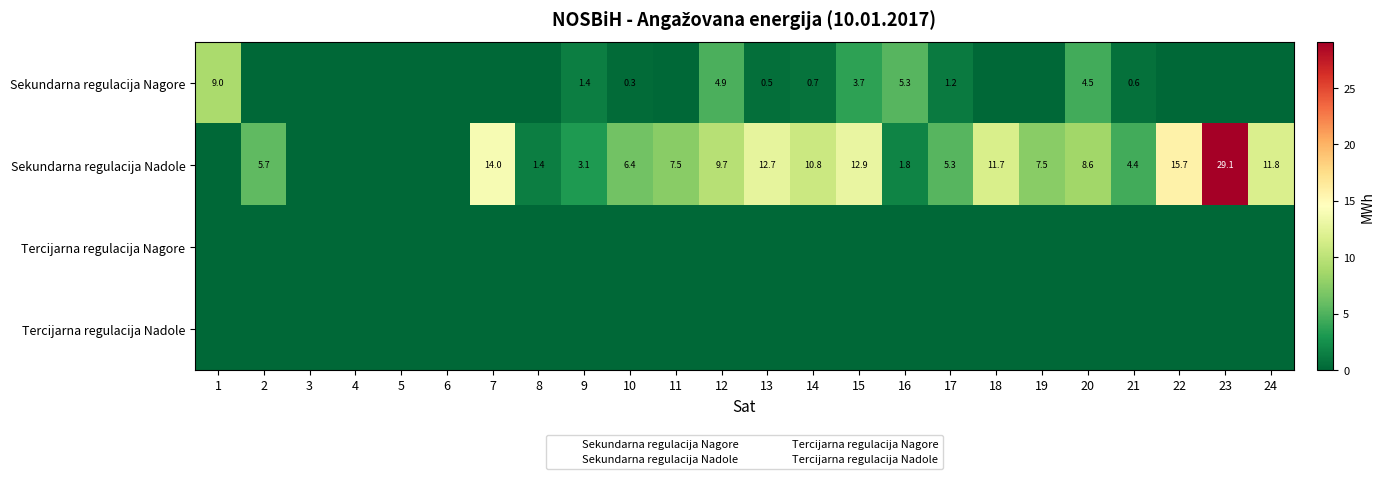

Which series has the largest range (max minus min)?

Sekundarna regulacija Nadole